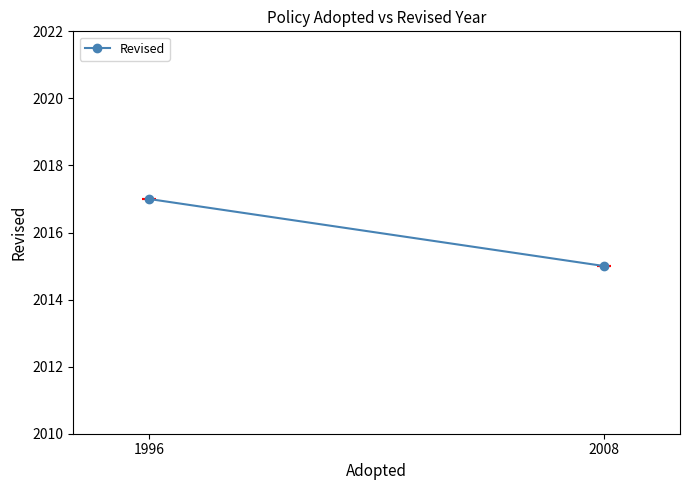

At which label is the value closest to 2016?

1996